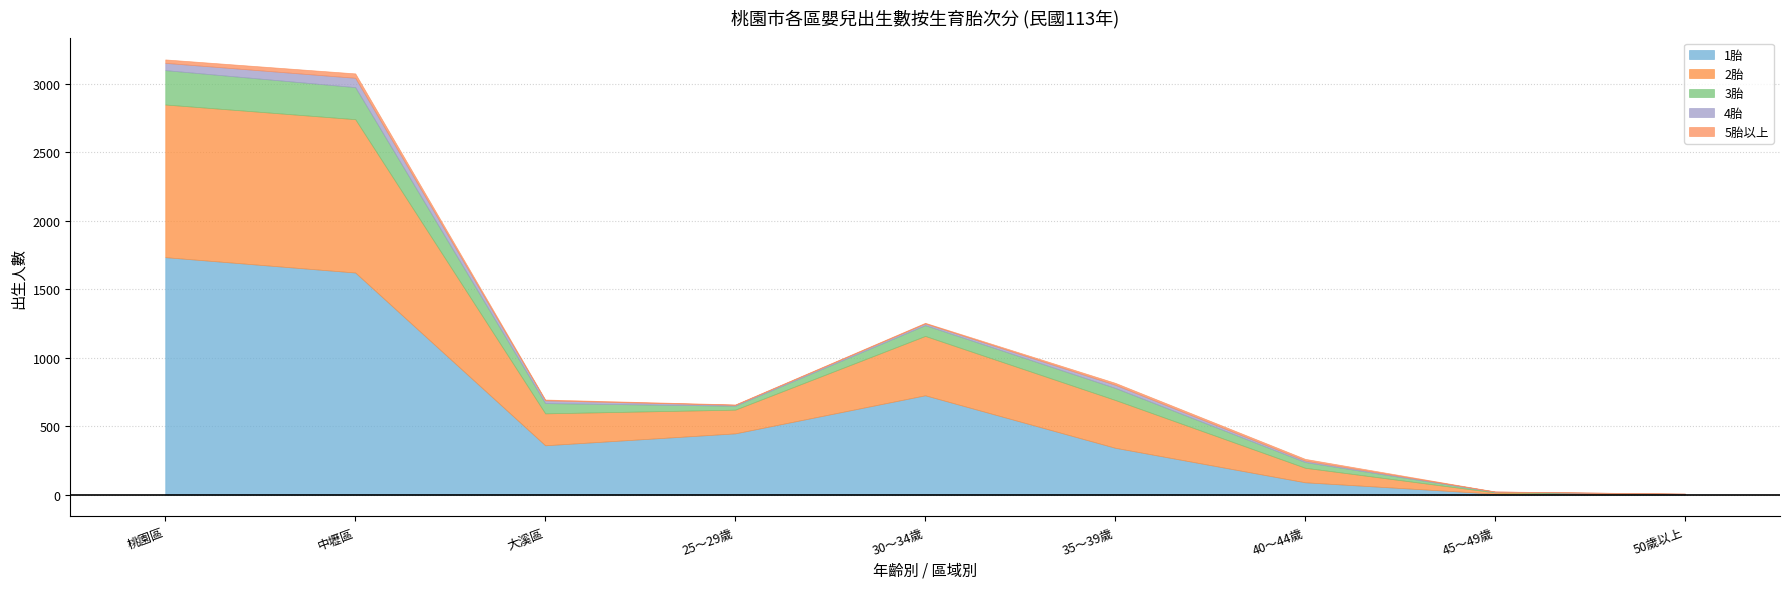

Between 30～34歲 and 40～44歲, which series saw the biggest shift?

1胎